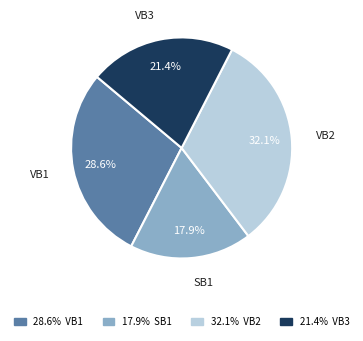

Does any single category account for the majority?

No